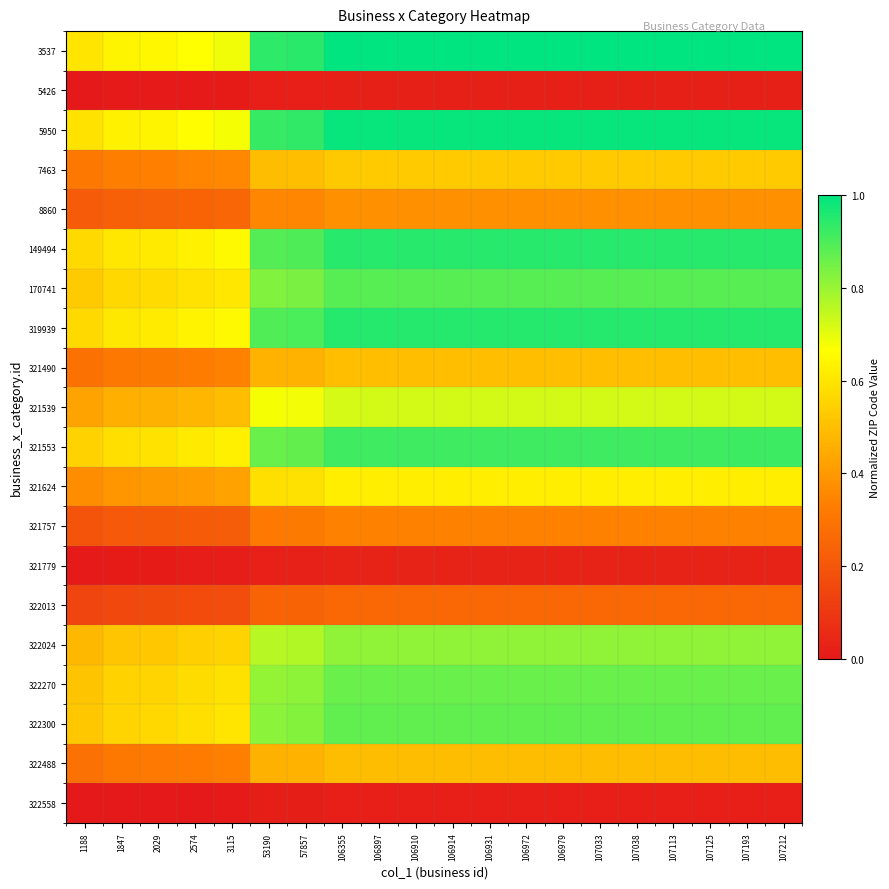

What is the total value across all series at 107038?

12.2